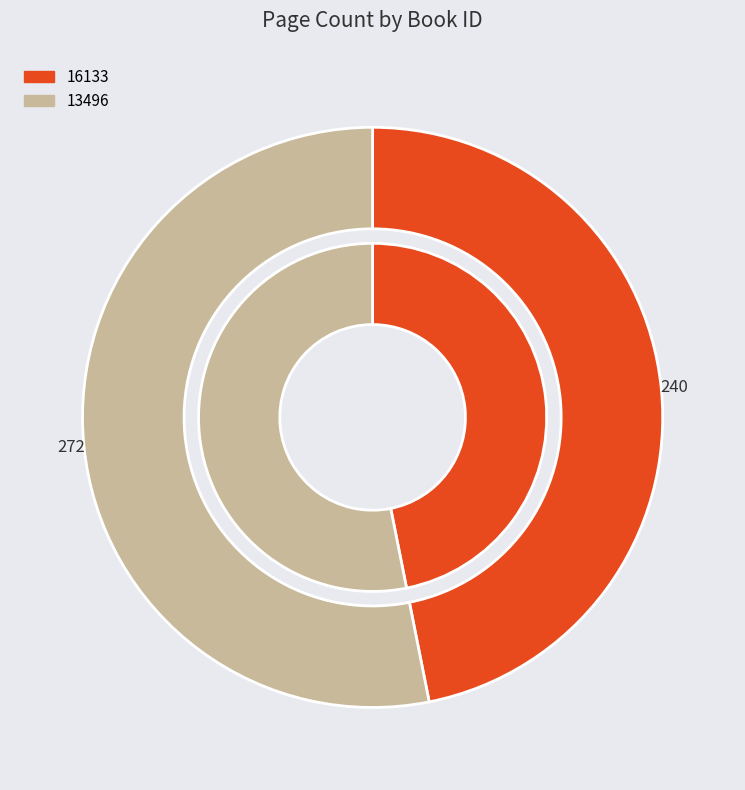

How many segments does this pie chart have?

2